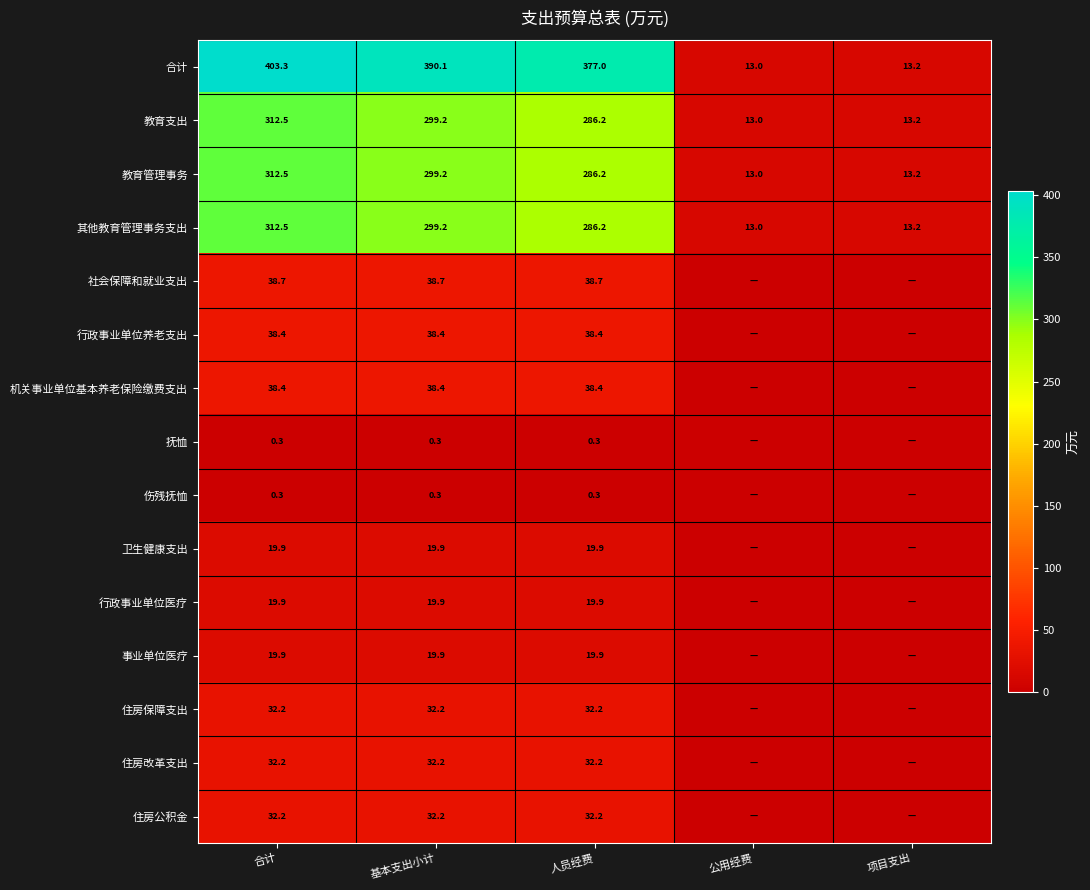

Rank the categories by 教育管理事务 value from highest to lowest.

合计, 基本支出小计, 人员经费, 项目支出, 公用经费